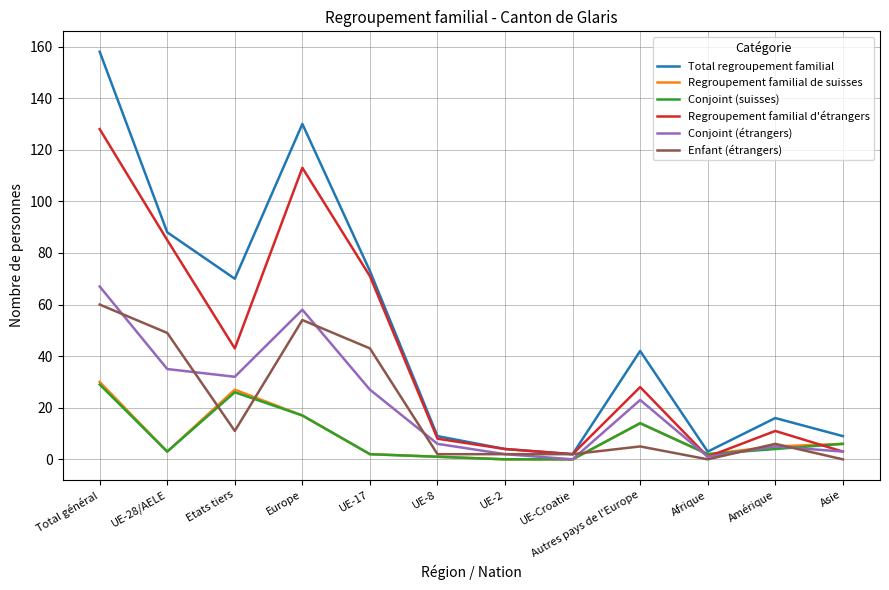

Which series ends up on top after the final intersection of Conjoint (étrangers) and Conjoint (suisses)?

Conjoint (suisses)